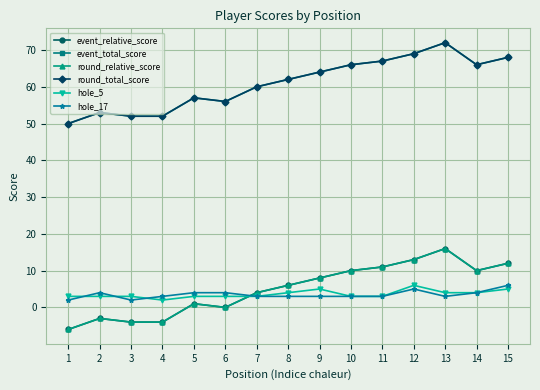

Reading left to right, transcribe all the data shown in this chart.

event_relative_score: -6	-3	-4	-4	1	0	4	6	8	10	11	13	16	10	12
event_total_score: 50	53	52	52	57	56	60	62	64	66	67	69	72	66	68
round_relative_score: -6	-3	-4	-4	1	0	4	6	8	10	11	13	16	10	12
round_total_score: 50	53	52	52	57	56	60	62	64	66	67	69	72	66	68
hole_5: 3	3	3	2	3	3	3	4	5	3	3	6	4	4	5
hole_17: 2	4	2	3	4	4	3	3	3	3	3	5	3	4	6